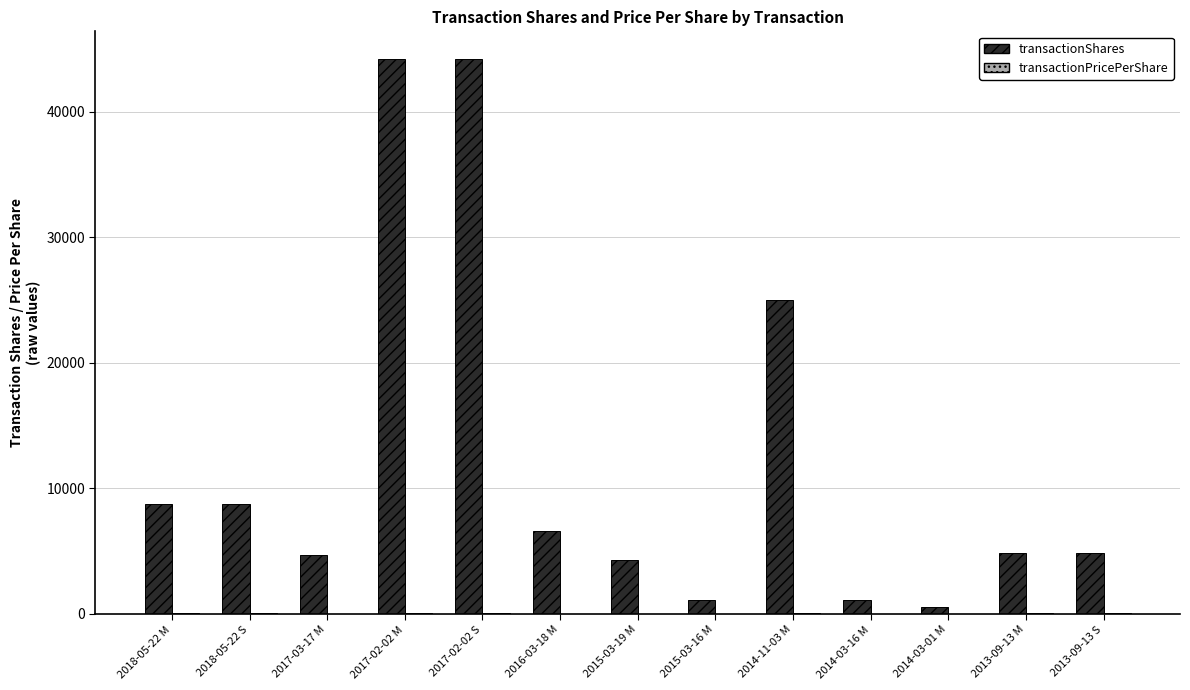

What is the total value across all series at 2017-02-02 S?

44313.0